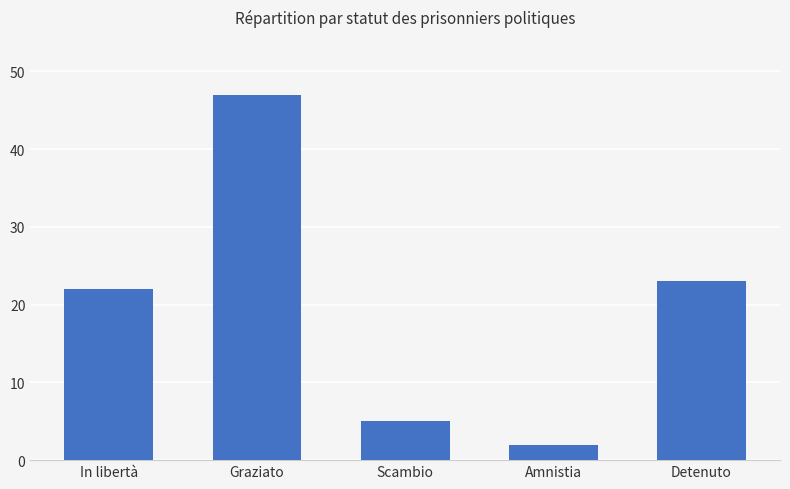

What is the label of the 4th bar from the right?

Graziato